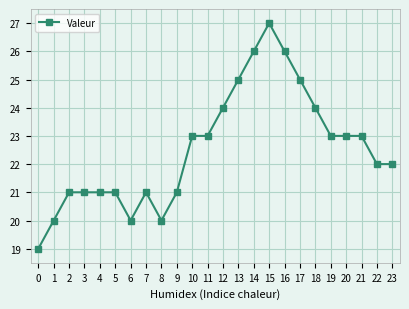

Approximately how many times larger is the value at 19 compared to 2?

1.1